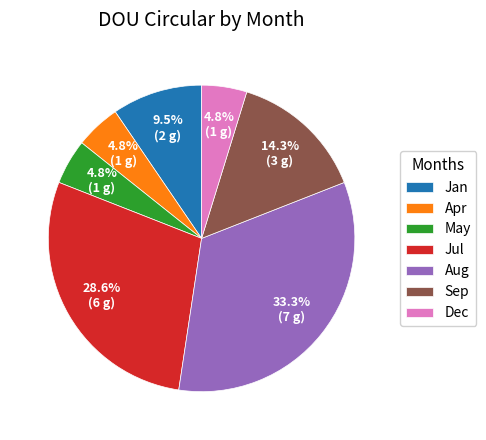

Count the number of slices in the pie.

7